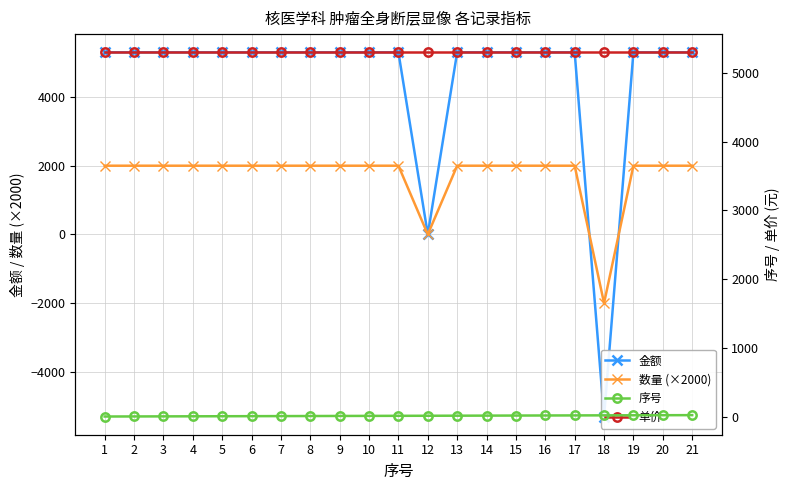

How many categories are shown in the chart?

21